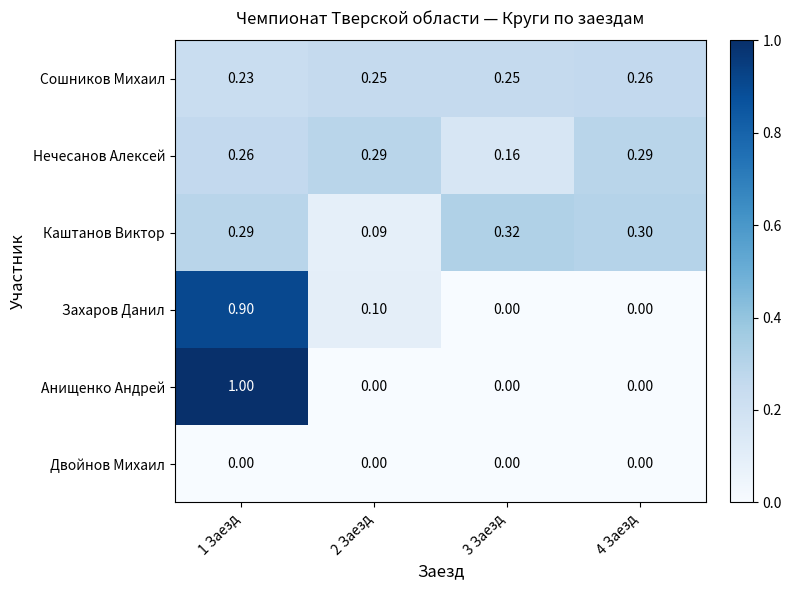

Which series has the widest spread of values?

Анищенко Андрей